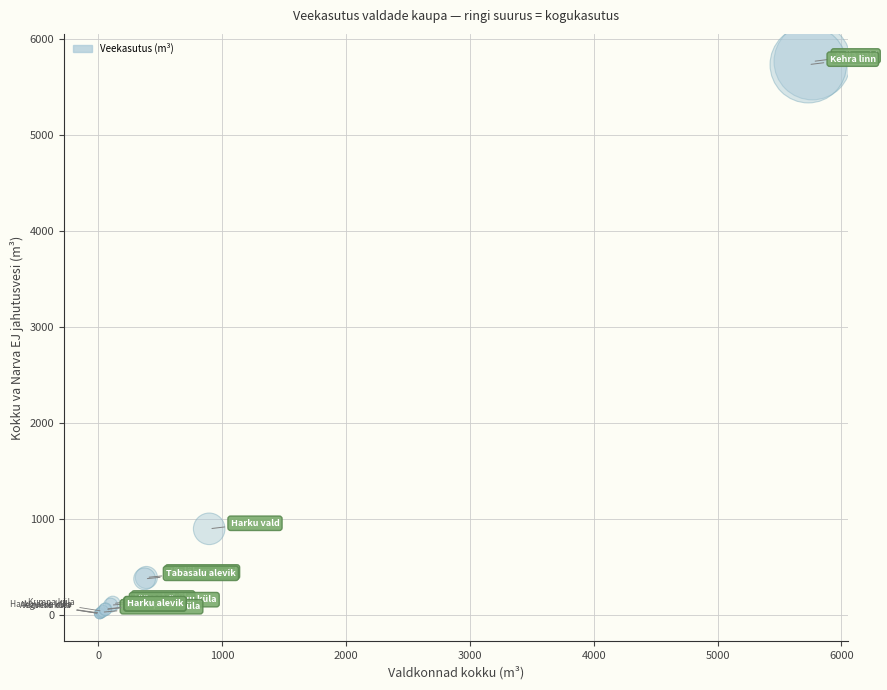

What Y value in the scatter plot is closest to 2889?

896.5